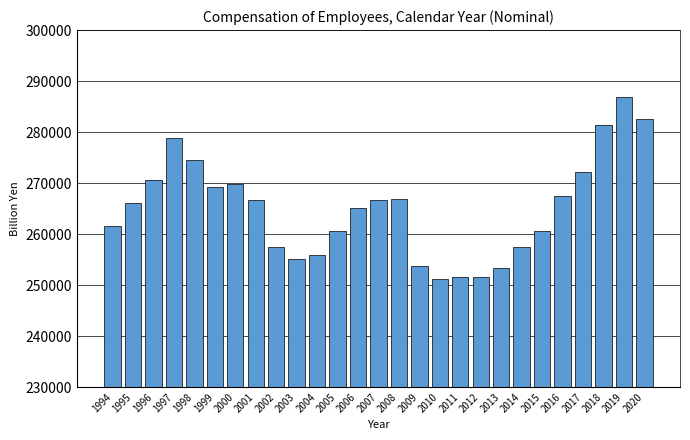

What is the ratio of the value at 2019 to the value at 2001?

1.1